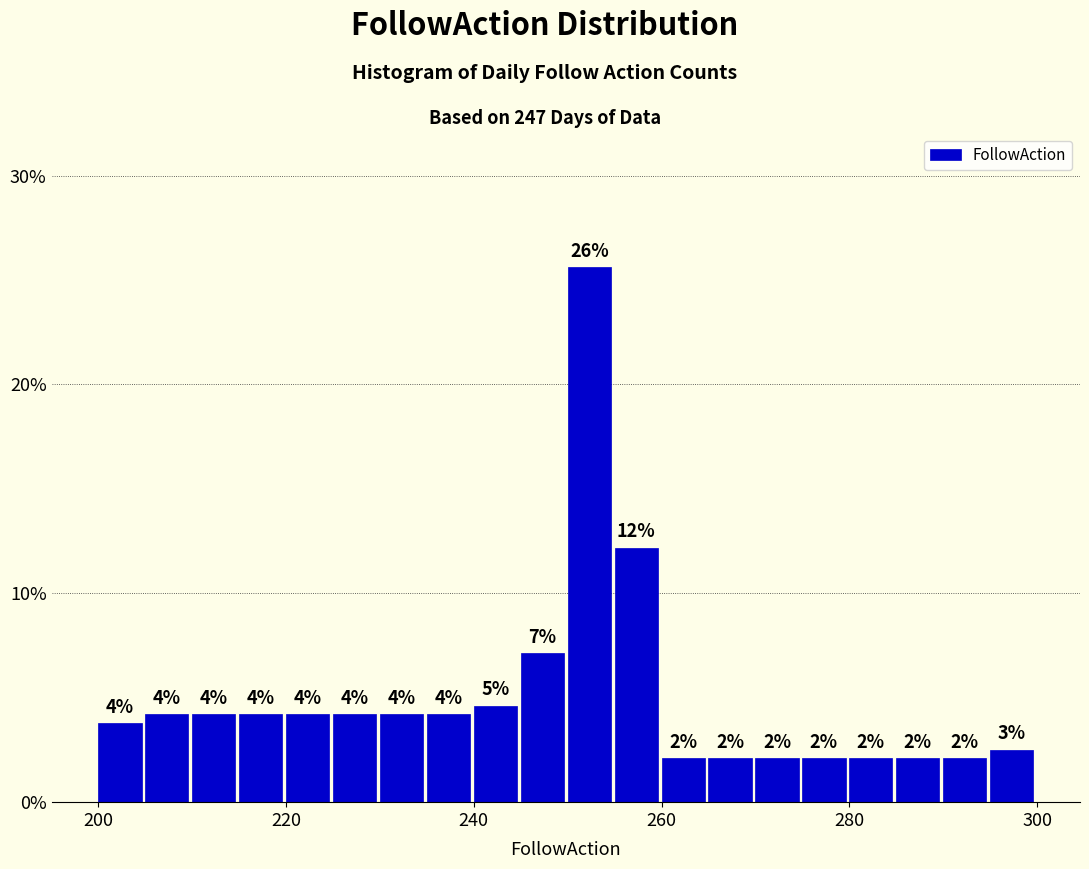

Around what value on the x-axis is the tallest bar? Give the approximate position of its centre, as read against the axis.

252